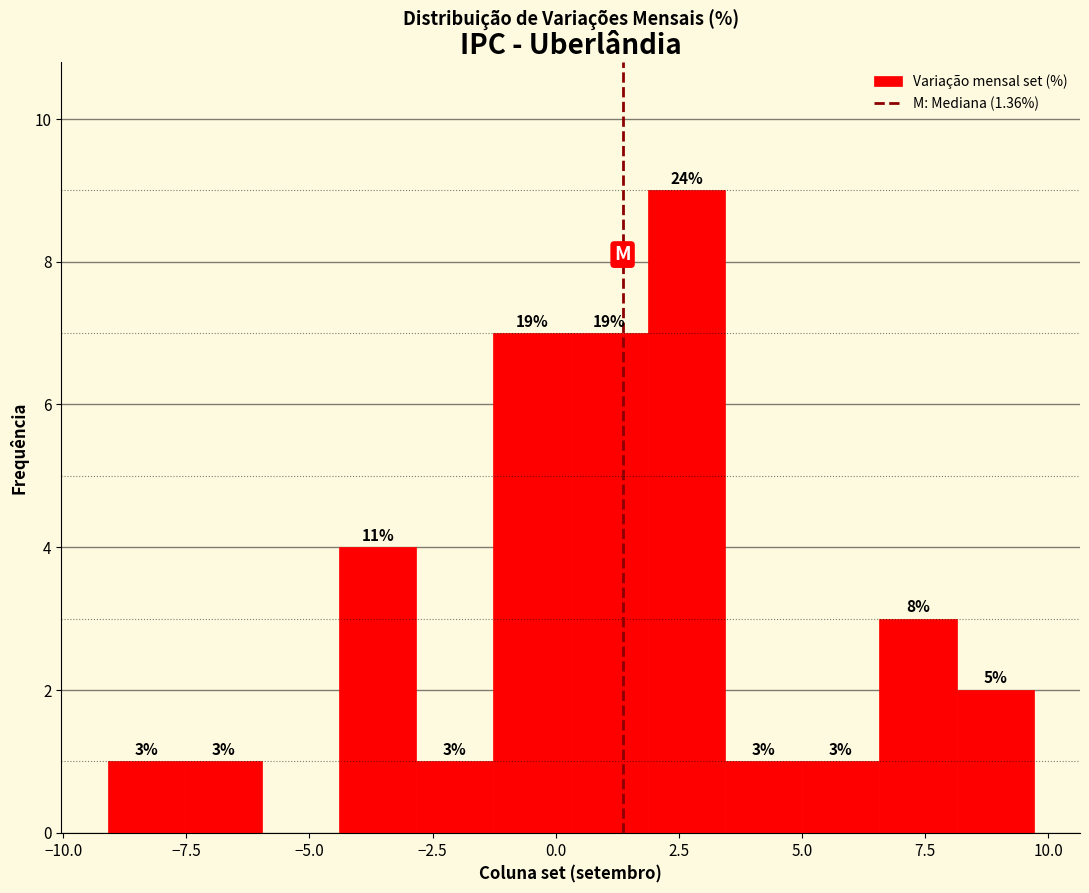

Around what value on the x-axis is the tallest bar? Give the approximate position of its centre, as read against the axis.

2.5